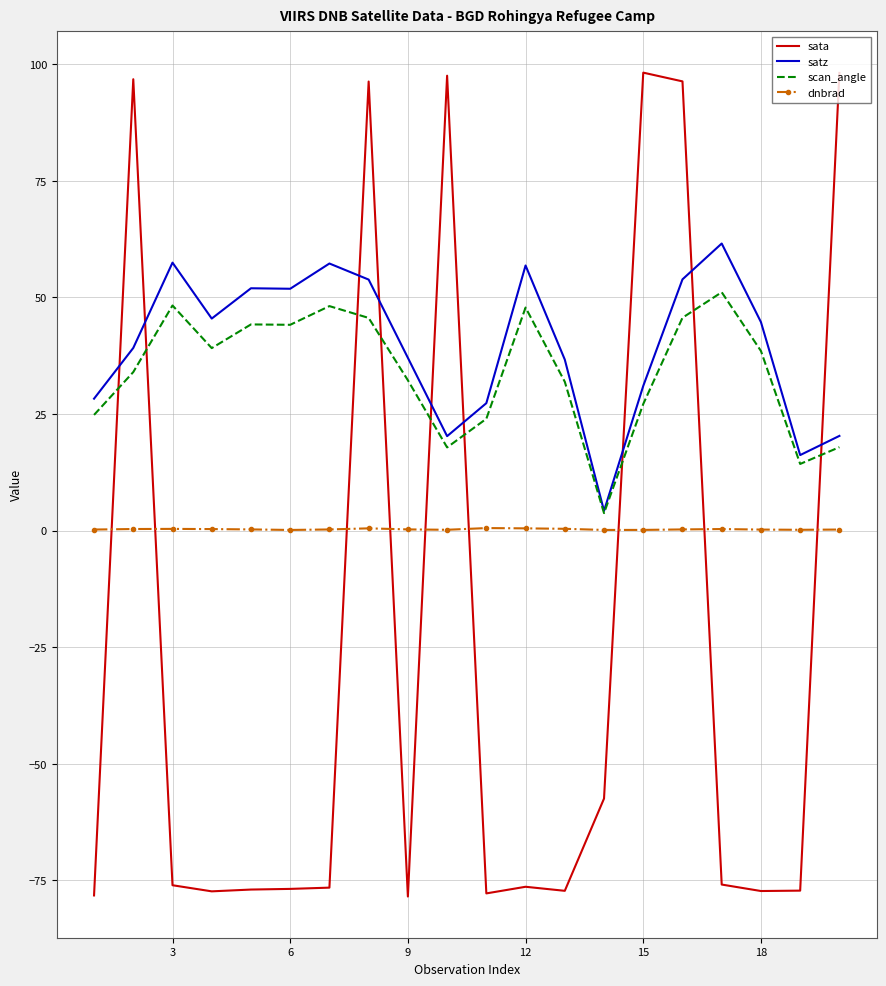

True or false: satz has more than 2 interior local peaks.

True